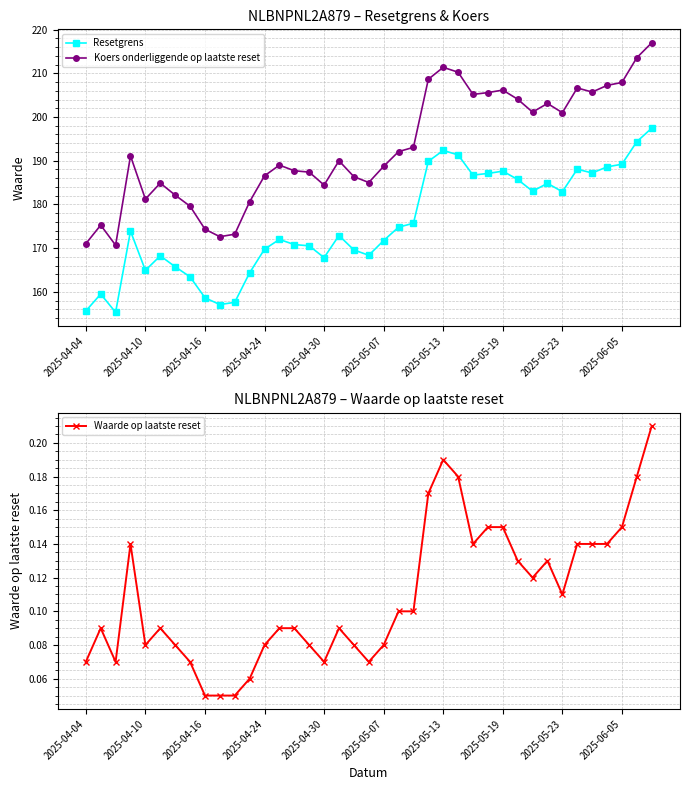

Which series has the widest spread of values?

Koers onderliggende op laatste reset